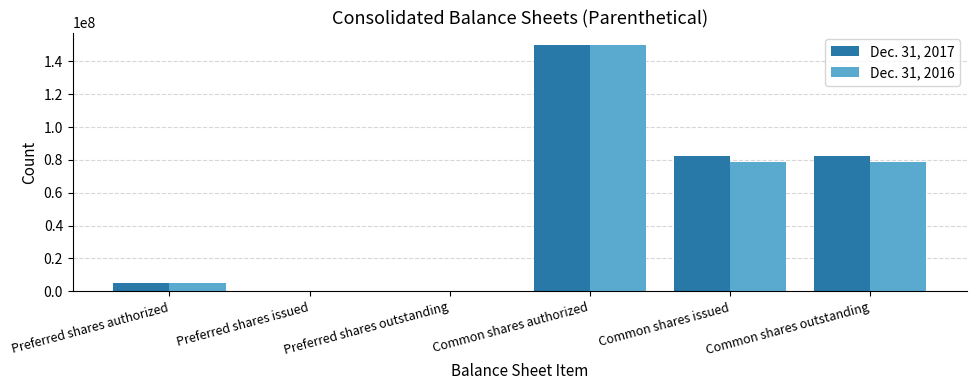

What are all the series names shown in the legend?

Dec. 31, 2017, Dec. 31, 2016